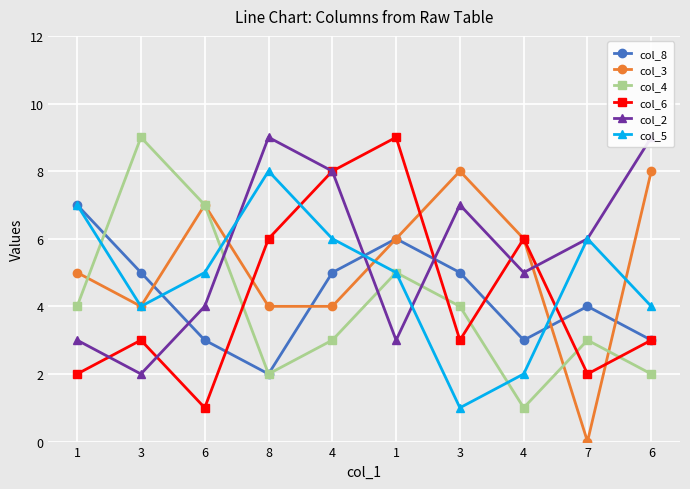

Where does the col_6 series first go above 3?

8